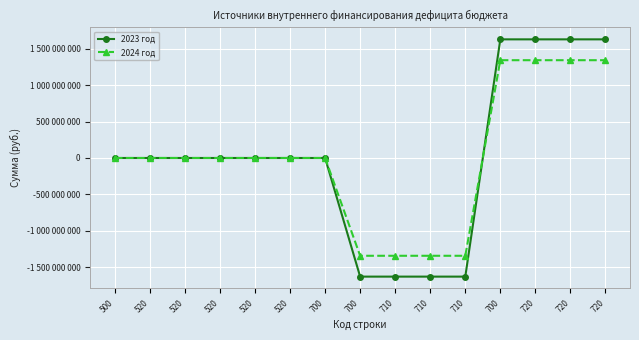

Reading left to right, extract all data points from this chart.

2023 год: 0	0	0	0	0	0	0	-1629815140	-1629815140	-1629815140	-1629815140	1629815140	1629815140	1629815140	1629815140
2024 год: 0	0	0	0	0	0	0	-1343432100	-1343432100	-1343432100	-1343432100	1343432100	1343432100	1343432100	1343432100